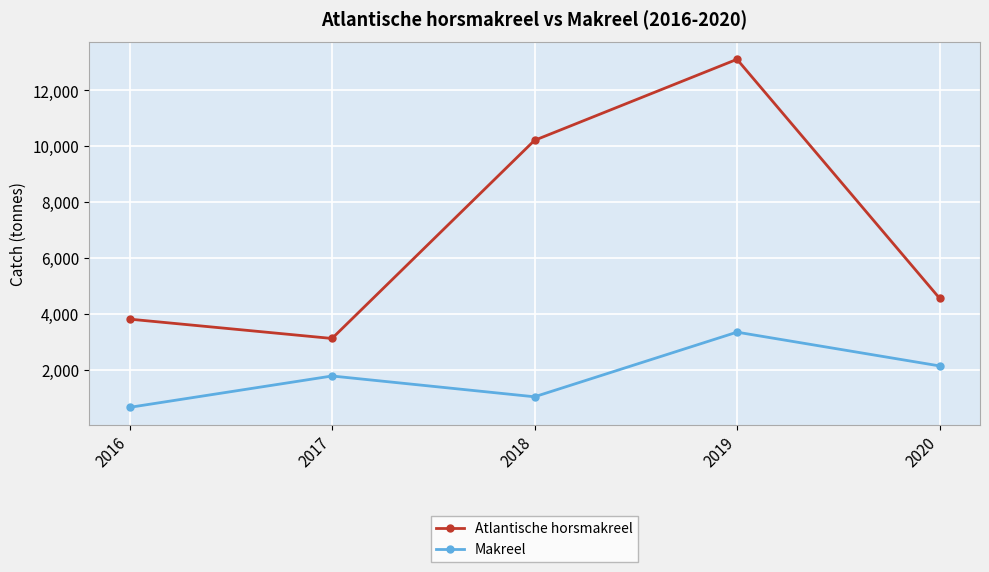

What is the value of the Makreel point at the 5th from the left?

2157